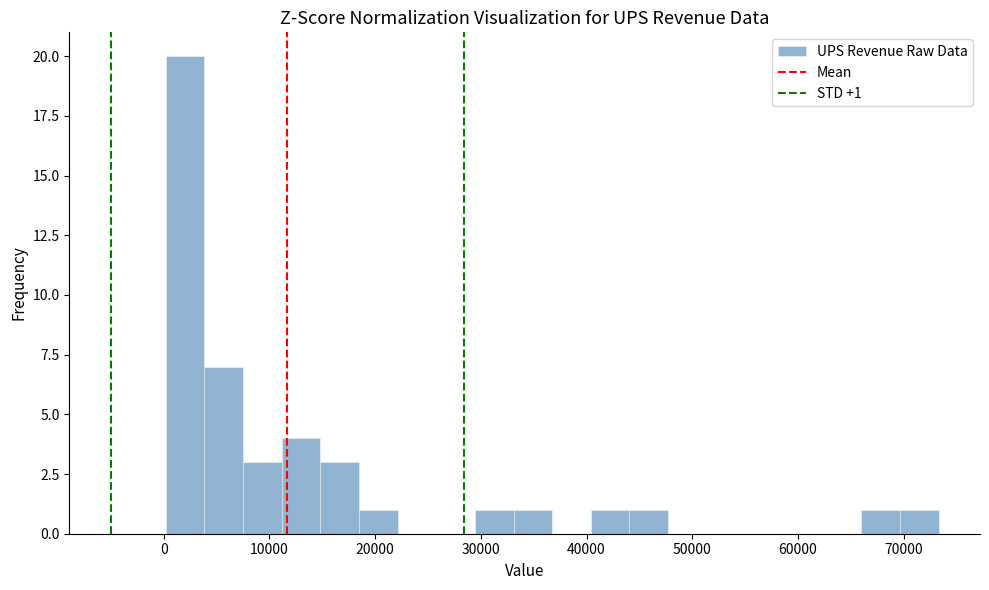

Around what value on the x-axis is the tallest bar? Give the approximate position of its centre, as read against the axis.

2000